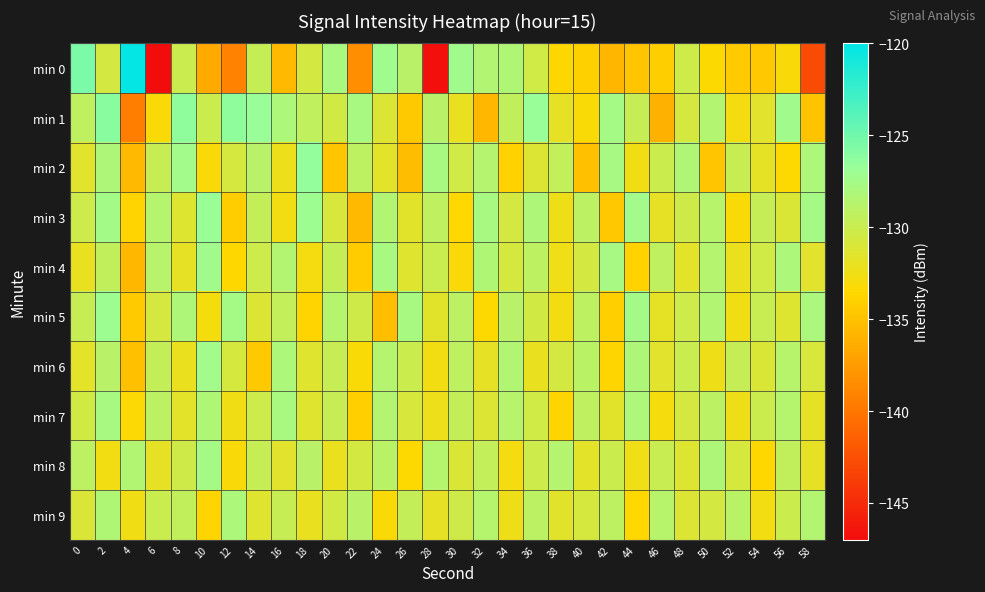

Reading left to right, list all the values displayed in this chart.

min 0: 0=-125.5	2=-130.6	4=-120.3	6=-146.9	8=-130.1	10=-136.6	12=-139.1	14=-129.7	16=-135.6	18=-130.6	20=-127.9	22=-138.3	24=-127.2	26=-128.9	28=-146.8	30=-127.3	32=-128.4	34=-128.3	36=-130.4	38=-133.6	40=-134.1	42=-135.8	44=-134.7	46=-134.2	48=-130.3	50=-133.4	52=-134.3	54=-134.6	56=-133.1	58=-142.8
min 1: 0=-129.3	2=-126.1	4=-139.4	6=-133.1	8=-126.4	10=-130.1	12=-126.4	14=-126.8	16=-128.1	18=-129.4	20=-130.5	22=-127.8	24=-131.2	26=-134.5	28=-128.9	30=-132.1	32=-135.7	34=-129.4	36=-126.8	38=-131.9	40=-133.2	42=-127.6	44=-129.8	46=-136.1	48=-130.7	50=-128.5	52=-132.8	54=-131.5	56=-127.3	58=-134.9
min 2: 0=-131.5	2=-128.2	4=-135.6	6=-129.8	8=-127.4	10=-133.1	12=-130.7	14=-128.9	16=-132.3	18=-126.5	20=-134.8	22=-129.2	24=-131.7	26=-135.3	28=-127.8	30=-130.4	32=-128.6	34=-133.9	36=-131.2	38=-129.5	40=-135.1	42=-127.7	44=-132.6	46=-130.1	48=-128.3	50=-134.7	52=-129.9	54=-131.8	56=-133.4	58=-128.1
min 3: 0=-130.2	2=-127.5	4=-133.8	6=-128.7	8=-131.3	10=-126.9	12=-134.2	14=-129.6	16=-132.7	18=-127.1	20=-130.9	22=-135.5	24=-128.4	26=-131.6	28=-129.3	30=-133.5	32=-127.8	34=-130.6	36=-128.2	38=-132.4	40=-129.1	42=-134.6	44=-127.4	46=-131.9	48=-130.3	50=-128.8	52=-133.2	54=-129.7	56=-131.1	58=-127.6
min 4: 0=-132.1	2=-129.4	4=-135.7	6=-128.8	8=-131.9	10=-127.3	12=-133.6	14=-130.2	16=-128.5	18=-132.8	20=-129.7	22=-134.3	24=-127.9	26=-131.4	28=-130.0	30=-133.1	32=-128.3	34=-130.8	36=-129.2	38=-132.5	40=-130.6	42=-127.7	44=-133.9	46=-129.3	48=-131.7	50=-128.6	52=-132.2	54=-130.4	56=-128.1	58=-131.5
min 5: 0=-129.8	2=-127.1	4=-134.4	6=-130.7	8=-128.2	10=-132.9	12=-127.6	14=-131.2	16=-129.5	18=-133.8	20=-128.7	22=-130.3	24=-135.2	26=-127.8	28=-131.6	30=-129.1	32=-133.4	34=-128.9	36=-130.5	38=-132.7	40=-129.2	42=-134.1	44=-127.5	46=-131.8	48=-130.2	50=-128.4	52=-132.6	54=-129.9	56=-131.3	58=-128.0
min 6: 0=-131.7	2=-128.9	4=-135.1	6=-129.6	8=-132.2	10=-127.4	12=-130.8	14=-134.5	16=-128.1	18=-131.4	20=-129.8	22=-133.2	24=-128.6	26=-130.1	28=-132.7	30=-129.3	32=-131.9	34=-128.4	36=-132.1	38=-130.6	40=-129.0	42=-133.7	44=-128.2	46=-131.5	48=-130.0	50=-132.4	52=-129.7	54=-131.1	56=-128.8	58=-130.9
min 7: 0=-130.5	2=-127.8	4=-133.3	6=-129.1	8=-131.7	10=-128.3	12=-132.6	14=-130.2	16=-127.9	18=-131.4	20=-129.8	22=-134.1	24=-128.5	26=-130.9	28=-132.3	30=-129.6	32=-131.2	34=-128.8	36=-130.4	38=-133.7	40=-129.3	42=-131.6	44=-128.1	46=-132.9	48=-130.7	50=-129.1	52=-132.4	54=-130.1	56=-128.7	58=-131.8
min 8: 0=-129.2	2=-132.7	4=-128.4	6=-131.9	8=-130.3	10=-127.6	12=-133.1	14=-129.8	16=-131.5	18=-128.9	20=-132.2	22=-130.6	24=-129.0	26=-133.4	28=-128.7	30=-131.1	32=-129.5	34=-132.8	36=-130.2	38=-128.6	40=-131.7	42=-130.1	44=-132.5	46=-129.9	48=-131.3	50=-128.2	52=-130.8	54=-133.6	56=-129.4	58=-131.9
min 9: 0=-131.0	2=-128.3	4=-132.6	6=-130.0	8=-129.4	10=-133.7	12=-128.1	14=-131.4	16=-129.8	18=-132.1	20=-130.5	22=-128.9	24=-133.2	26=-129.6	28=-131.9	30=-130.3	32=-128.7	34=-132.4	36=-129.1	38=-131.6	40=-130.8	42=-129.2	44=-133.5	46=-128.8	48=-131.2	50=-130.6	52=-129.0	54=-132.7	56=-130.1	58=-128.5